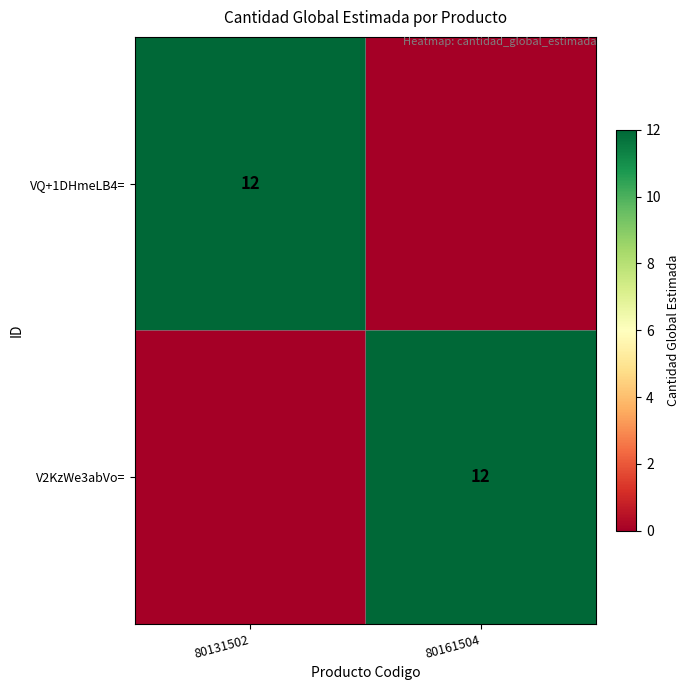

Which category has the lowest value across all series?

80161504